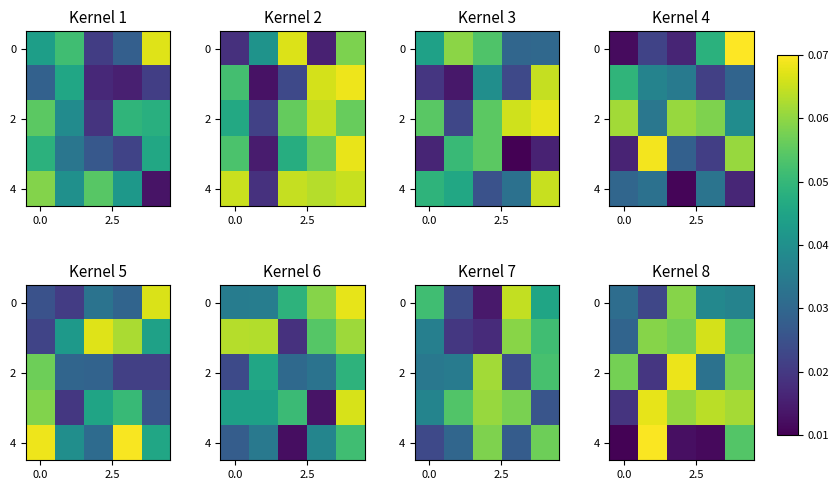

Between 2 and 0.0, which is larger?

2